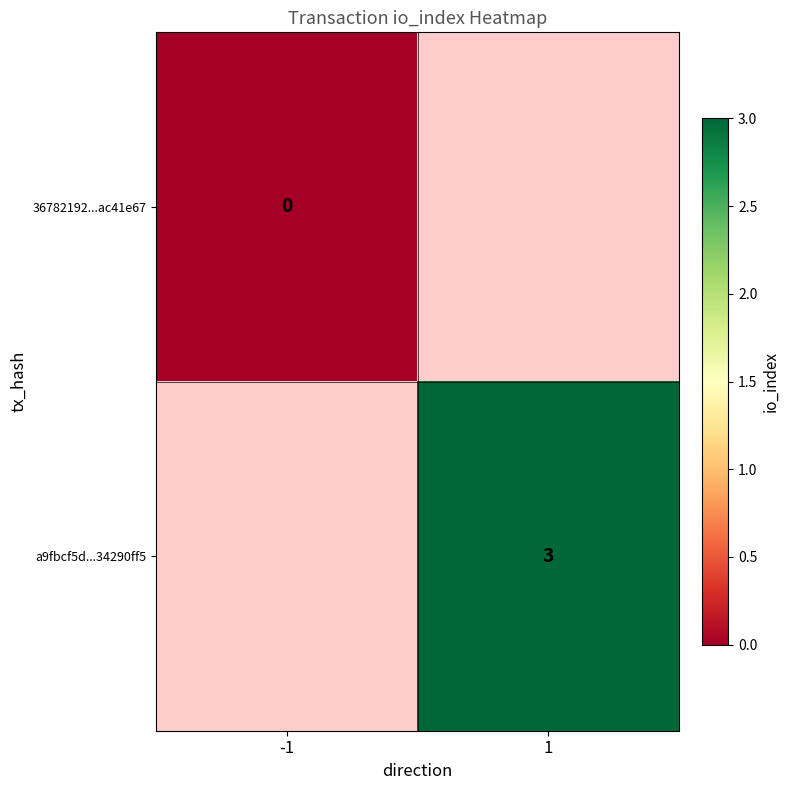

What is the maximum value shown in the chart?

3.0